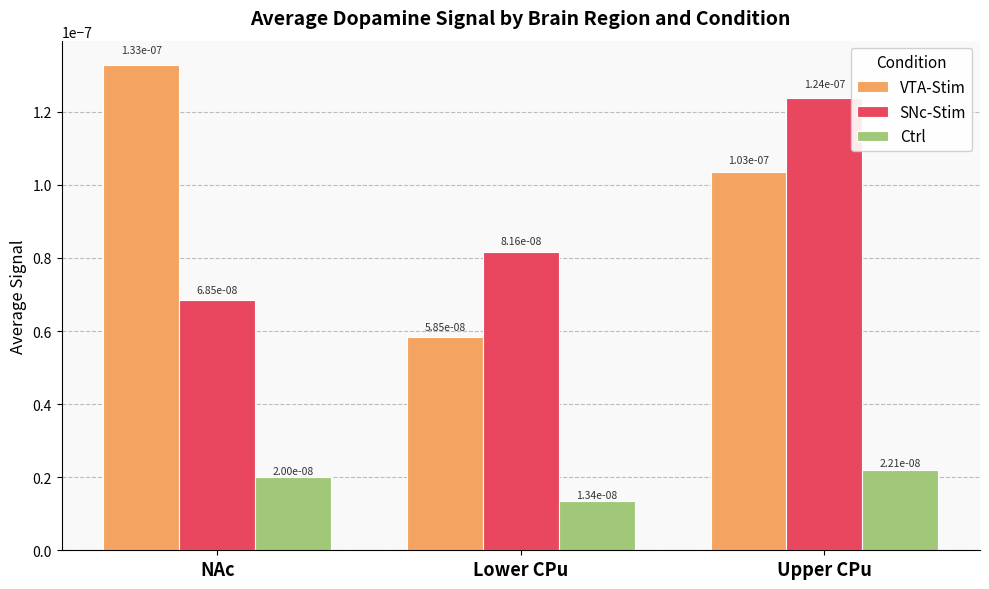

How many VTA-Stim values are between 0 and 1?

3